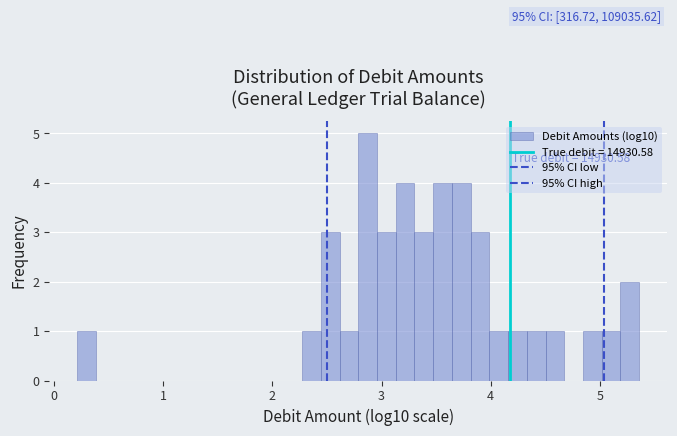

Around what value on the x-axis is the tallest bar? Give the approximate position of its centre, as read against the axis.

2.9